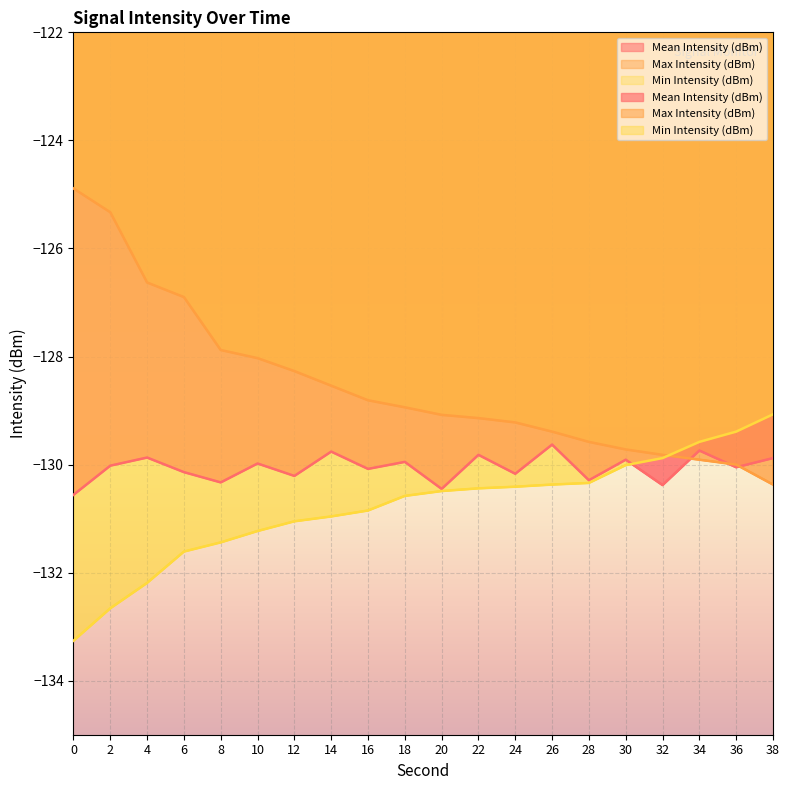

What is the total value across all series at 20?

-390.0